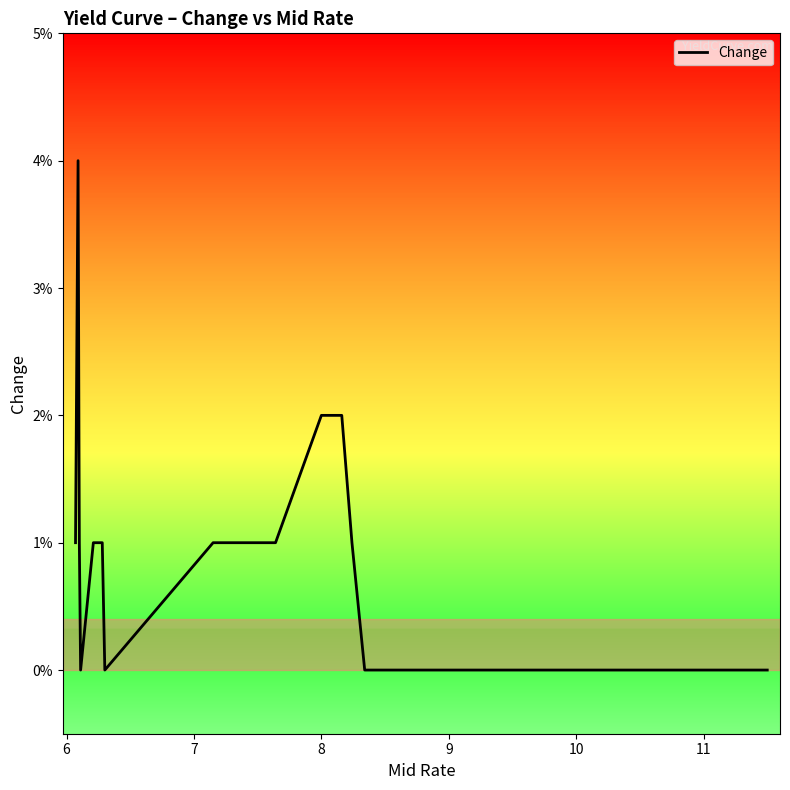

What is the sum of all values?

0.2